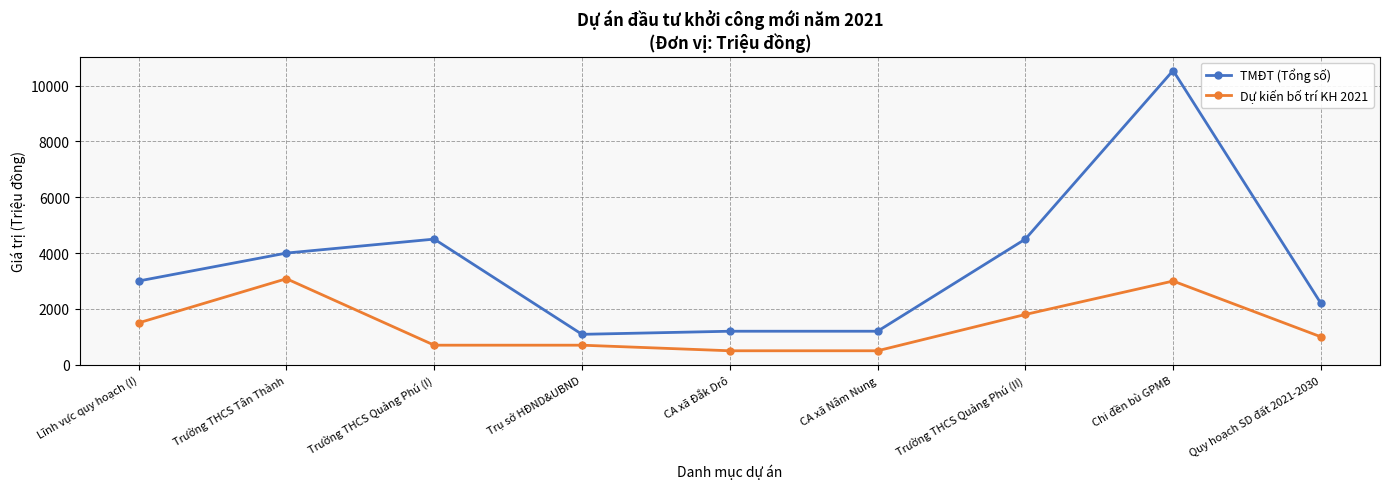

Reading right to left, what are all the values shown in this chart?

TMĐT (Tổng số): Quy hoạch SD đất 2021-2030=2200	Chi đền bù GPMB=10539	Trường THCS Quảng Phú (II)=4500	CA xã Nâm Nung=1200	CA xã Đắk Drô=1200	Trụ sở HĐND&UBND=1089	Trường THCS Quảng Phú (I)=4500	Trường THCS Tân Thành=4000	Lĩnh vực quy hoạch (I)=3000
Dự kiến bố trí KH 2021: Quy hoạch SD đất 2021-2030=1000	Chi đền bù GPMB=2998	Trường THCS Quảng Phú (II)=1800	CA xã Nâm Nung=500	CA xã Đắk Drô=500	Trụ sở HĐND&UBND=700	Trường THCS Quảng Phú (I)=700	Trường THCS Tân Thành=3081	Lĩnh vực quy hoạch (I)=1500